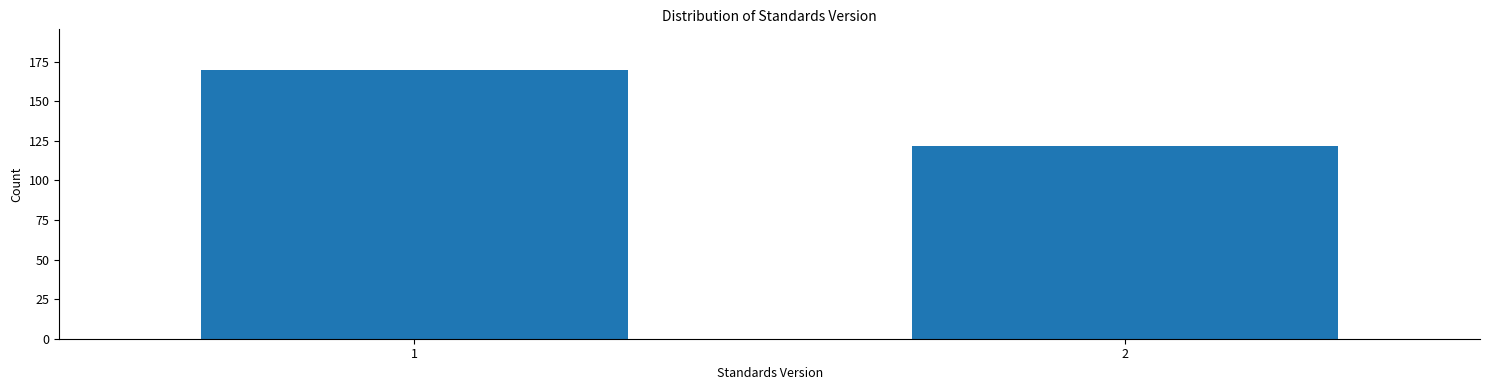

Reading right to left, extract all data points from this chart.

122	170